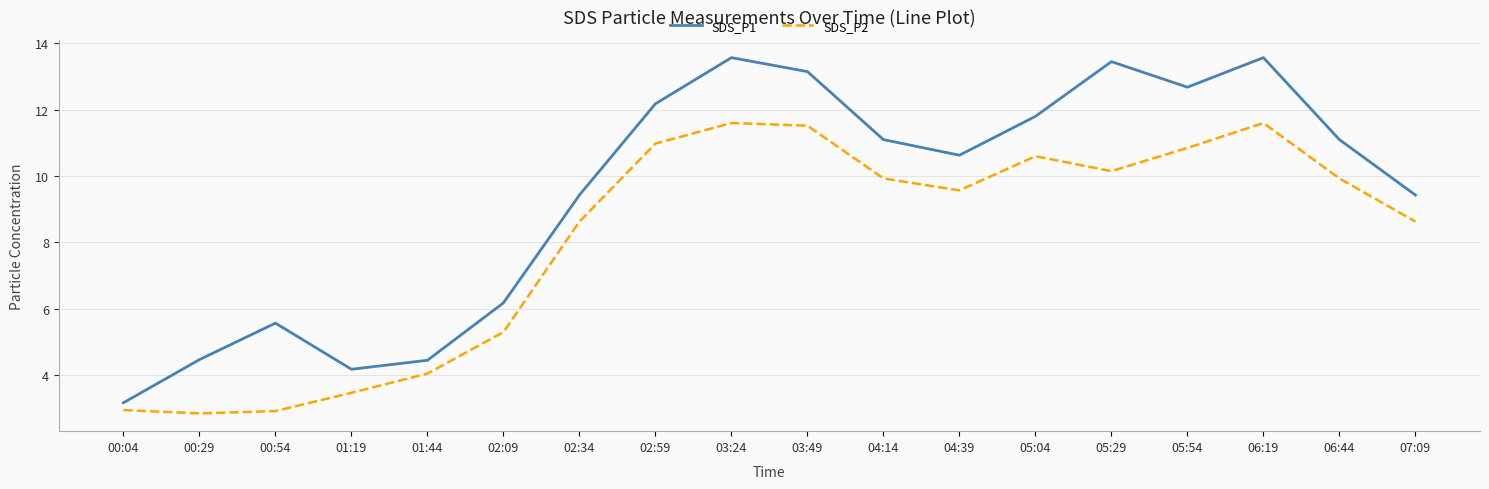

Which series has the largest range (max minus min)?

SDS_P1